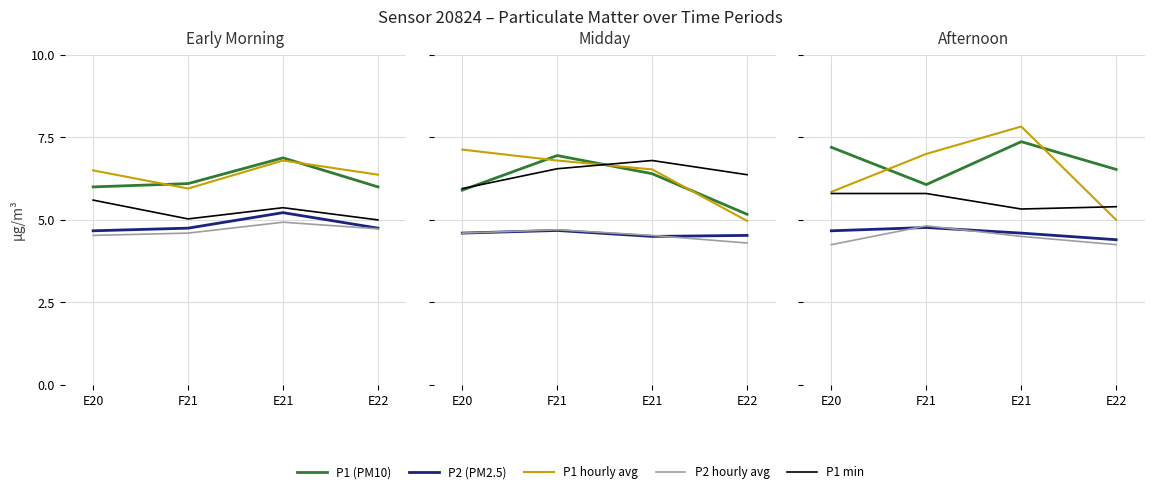

How many data points in P1 (PM10) are less than 7?

2